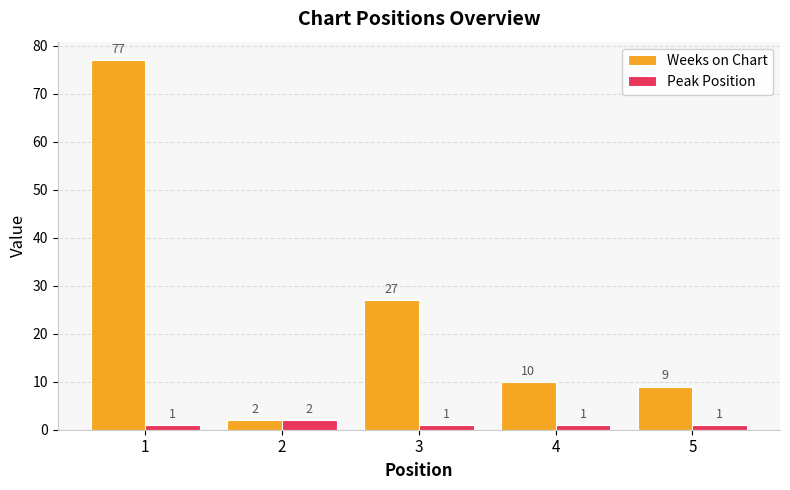

Is the value of Peak Position at 5 greater than the value of Weeks on Chart at 5?

No